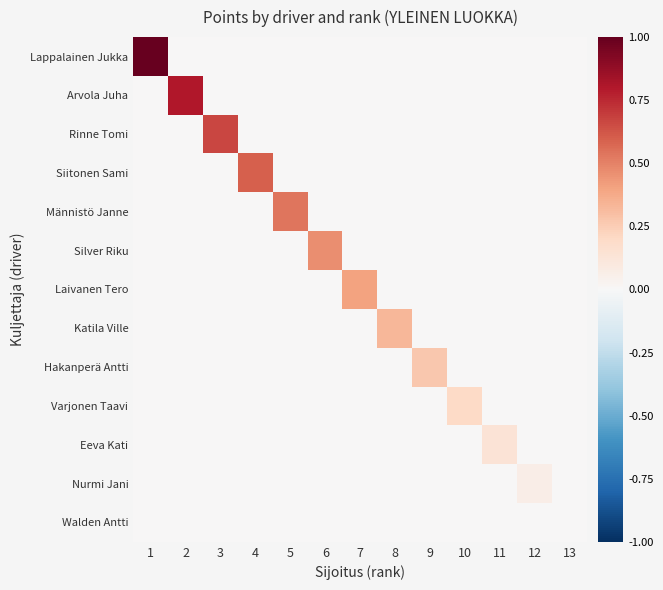

Reading left to right, list all the values displayed in this chart.

Lappalainen Jukka: 1=1.0	2=0.0	3=0.0	4=0.0	5=0.0	6=0.0	7=0.0	8=0.0	9=0.0	10=0.0	11=0.0	12=0.0	13=0.0
Arvola Juha: 1=0.0	2=0.8	3=0.0	4=0.0	5=0.0	6=0.0	7=0.0	8=0.0	9=0.0	10=0.0	11=0.0	12=0.0	13=0.0
Rinne Tomi: 1=0.0	2=0.0	3=0.7	4=0.0	5=0.0	6=0.0	7=0.0	8=0.0	9=0.0	10=0.0	11=0.0	12=0.0	13=0.0
Siitonen Sami: 1=0.0	2=0.0	3=0.0	4=0.6	5=0.0	6=0.0	7=0.0	8=0.0	9=0.0	10=0.0	11=0.0	12=0.0	13=0.0
Männistö Janne: 1=0.0	2=0.0	3=0.0	4=0.0	5=0.5	6=0.0	7=0.0	8=0.0	9=0.0	10=0.0	11=0.0	12=0.0	13=0.0
Silver Riku: 1=0.0	2=0.0	3=0.0	4=0.0	5=0.0	6=0.5	7=0.0	8=0.0	9=0.0	10=0.0	11=0.0	12=0.0	13=0.0
Laivanen Tero: 1=0.0	2=0.0	3=0.0	4=0.0	5=0.0	6=0.0	7=0.4	8=0.0	9=0.0	10=0.0	11=0.0	12=0.0	13=0.0
Katila Ville: 1=0.0	2=0.0	3=0.0	4=0.0	5=0.0	6=0.0	7=0.0	8=0.3	9=0.0	10=0.0	11=0.0	12=0.0	13=0.0
Hakanperä Antti: 1=0.0	2=0.0	3=0.0	4=0.0	5=0.0	6=0.0	7=0.0	8=0.0	9=0.3	10=0.0	11=0.0	12=0.0	13=0.0
Varjonen Taavi: 1=0.0	2=0.0	3=0.0	4=0.0	5=0.0	6=0.0	7=0.0	8=0.0	9=0.0	10=0.2	11=0.0	12=0.0	13=0.0
Eeva Kati: 1=0.0	2=0.0	3=0.0	4=0.0	5=0.0	6=0.0	7=0.0	8=0.0	9=0.0	10=0.0	11=0.1	12=0.0	13=0.0
Nurmi Jani: 1=0.0	2=0.0	3=0.0	4=0.0	5=0.0	6=0.0	7=0.0	8=0.0	9=0.0	10=0.0	11=0.0	12=0.1	13=0.0
Walden Antti: 1=0.0	2=0.0	3=0.0	4=0.0	5=0.0	6=0.0	7=0.0	8=0.0	9=0.0	10=0.0	11=0.0	12=0.0	13=0.0